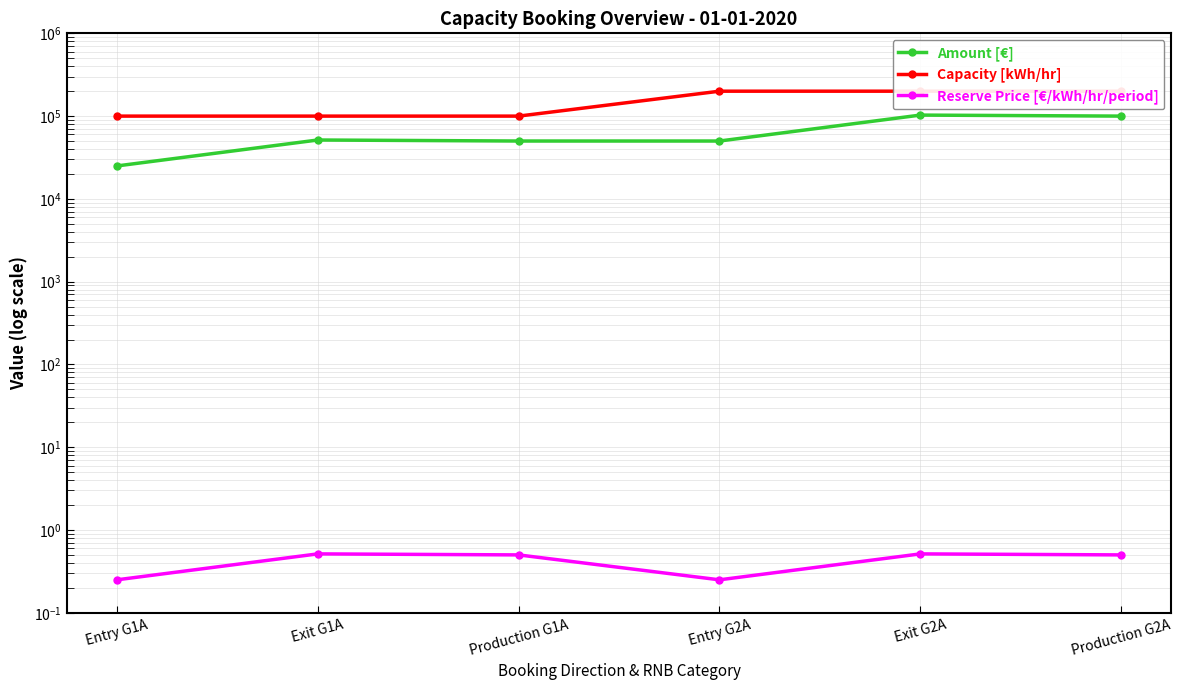

Rank the categories by Amount [€] value from highest to lowest.

Exit G2A, Production G2A, Exit G1A, Production G1A, Entry G2A, Entry G1A